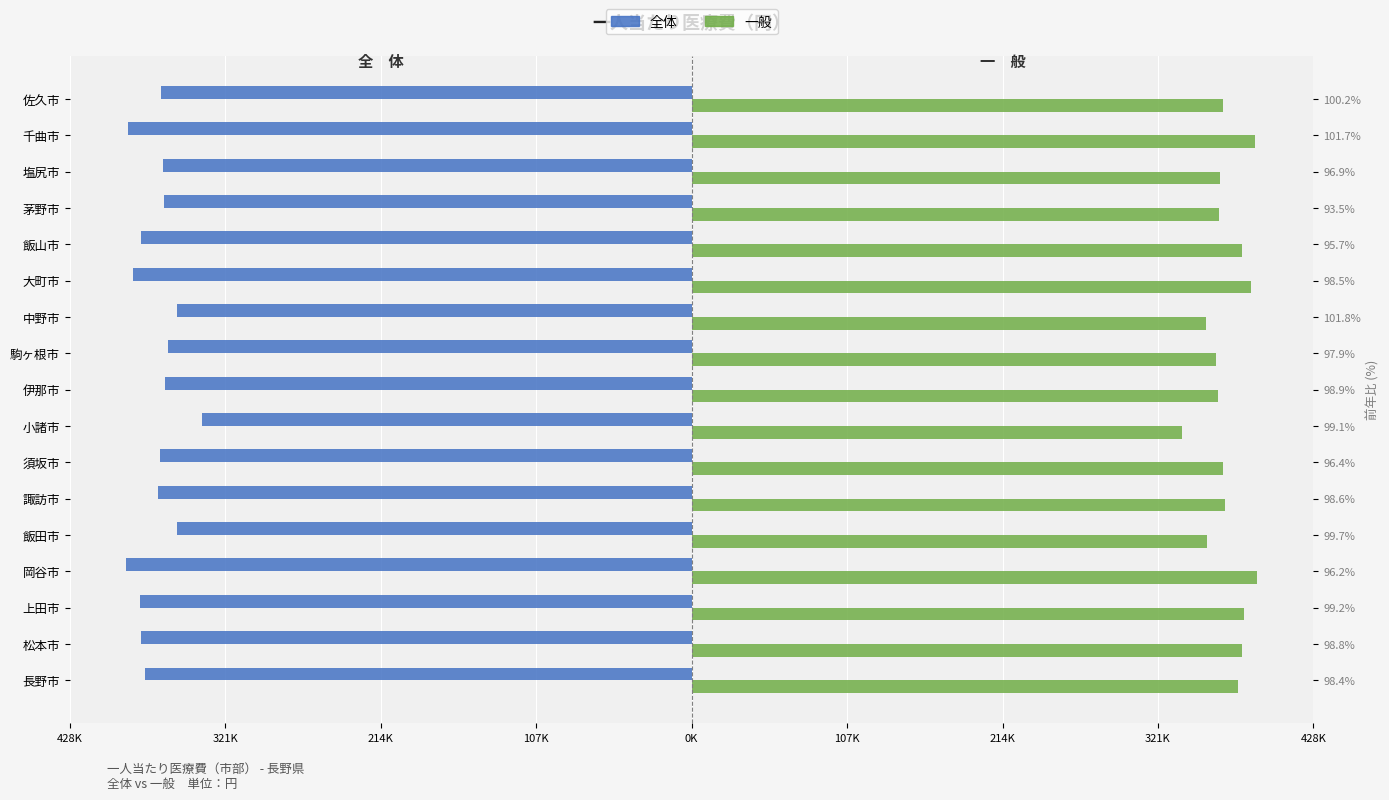

What is the smallest value displayed?

-389631